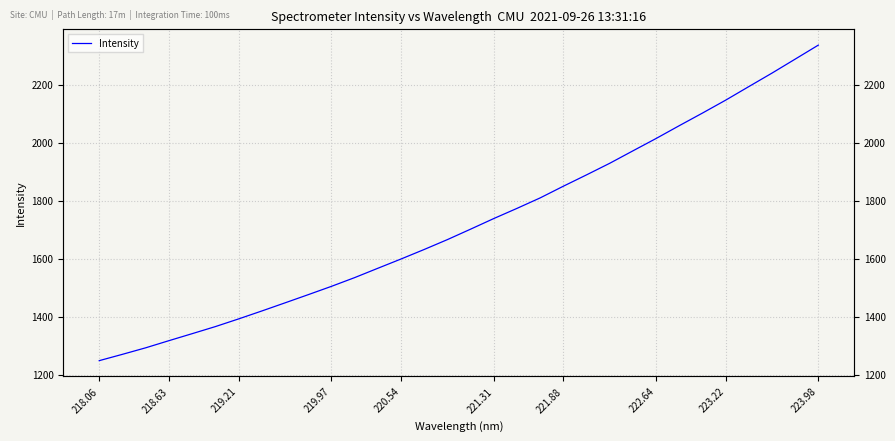

Reading left to right, extract all data points from this chart.

1248.9	1270.7	1293.2	1317.8	1341.9	1366.3	1392.7	1420.1	1448.1	1476.3	1505.0	1535.1	1567.3	1599.3	1632.2	1666.2	1702.2	1738.8	1773.9	1810.0	1850.3	1889.4	1929.4	1972.2	2014.8	2059.0	2102.4	2146.9	2193.7	2240.2	2288.4	2336.7